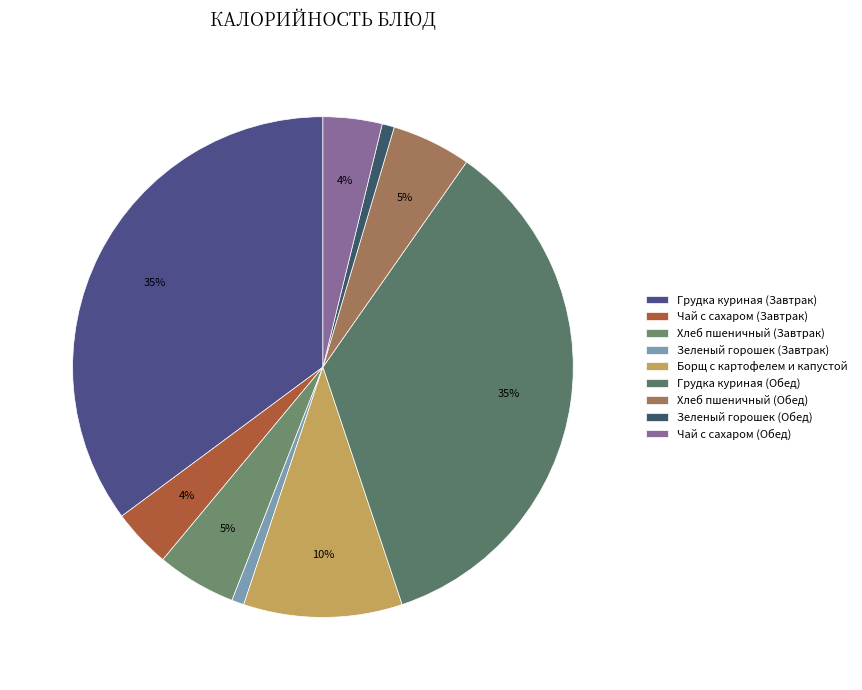

Does Грудка куриная (Обед) represent more than half of the total?

No